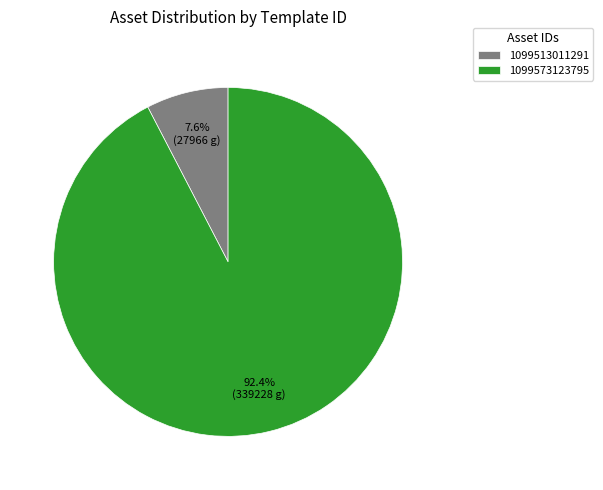

Combined, do 1099513011291 and 1099573123795 account for over 50%?

Yes